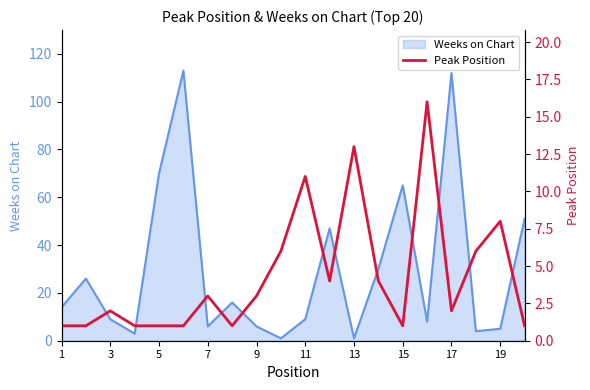

What is the maximum value for Weeks on Chart?

113